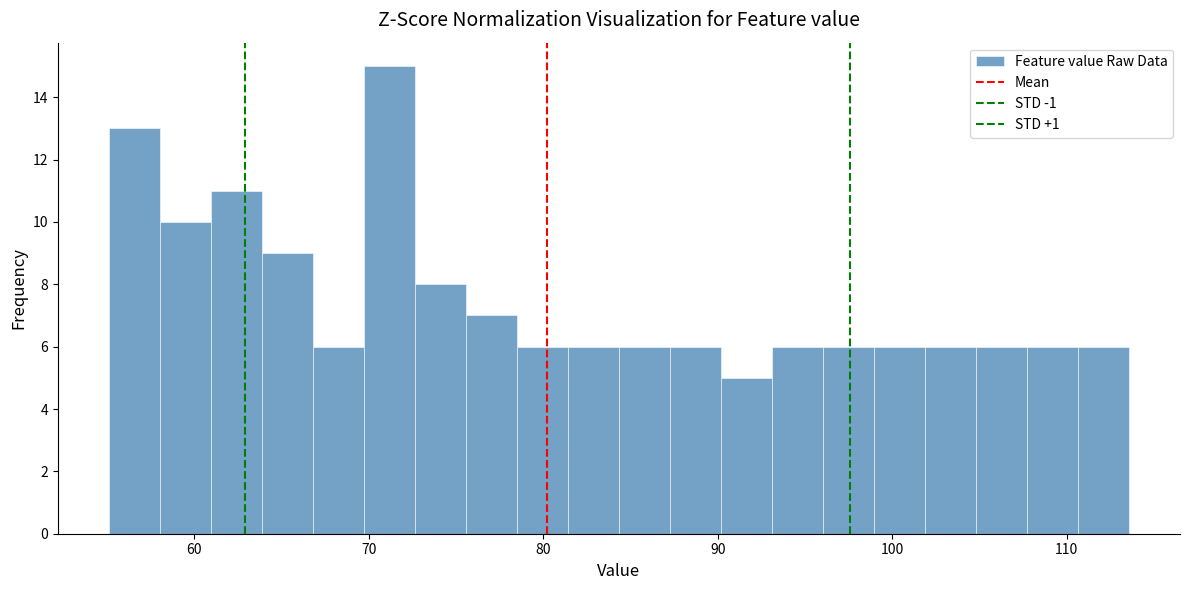

Read against the x-axis, roughly where is the centre of the tallest bar?

71